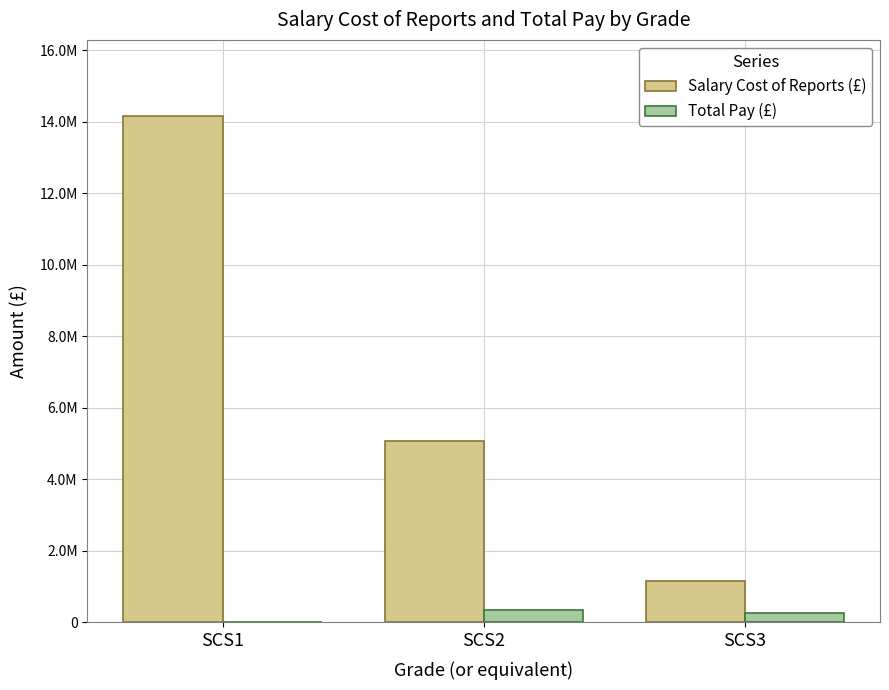

What is the highest value of the Total Pay (£) series?

340989